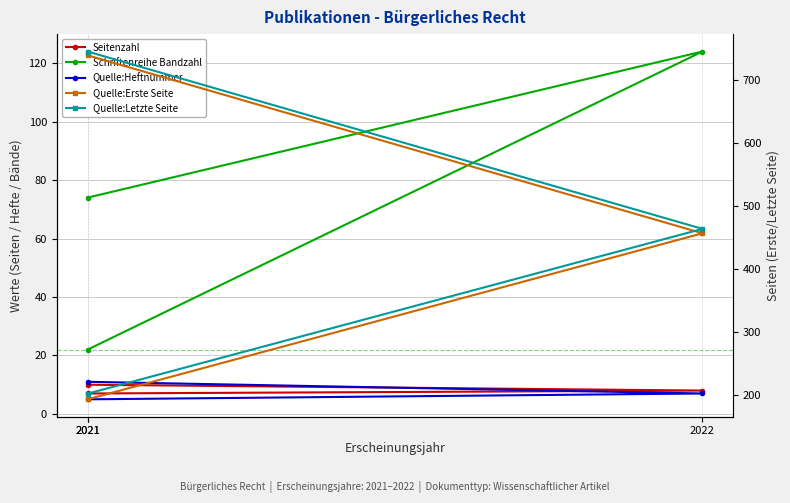

What is the difference between the maximum and minimum values in the Schriftenreihe Bandzahl series?

102